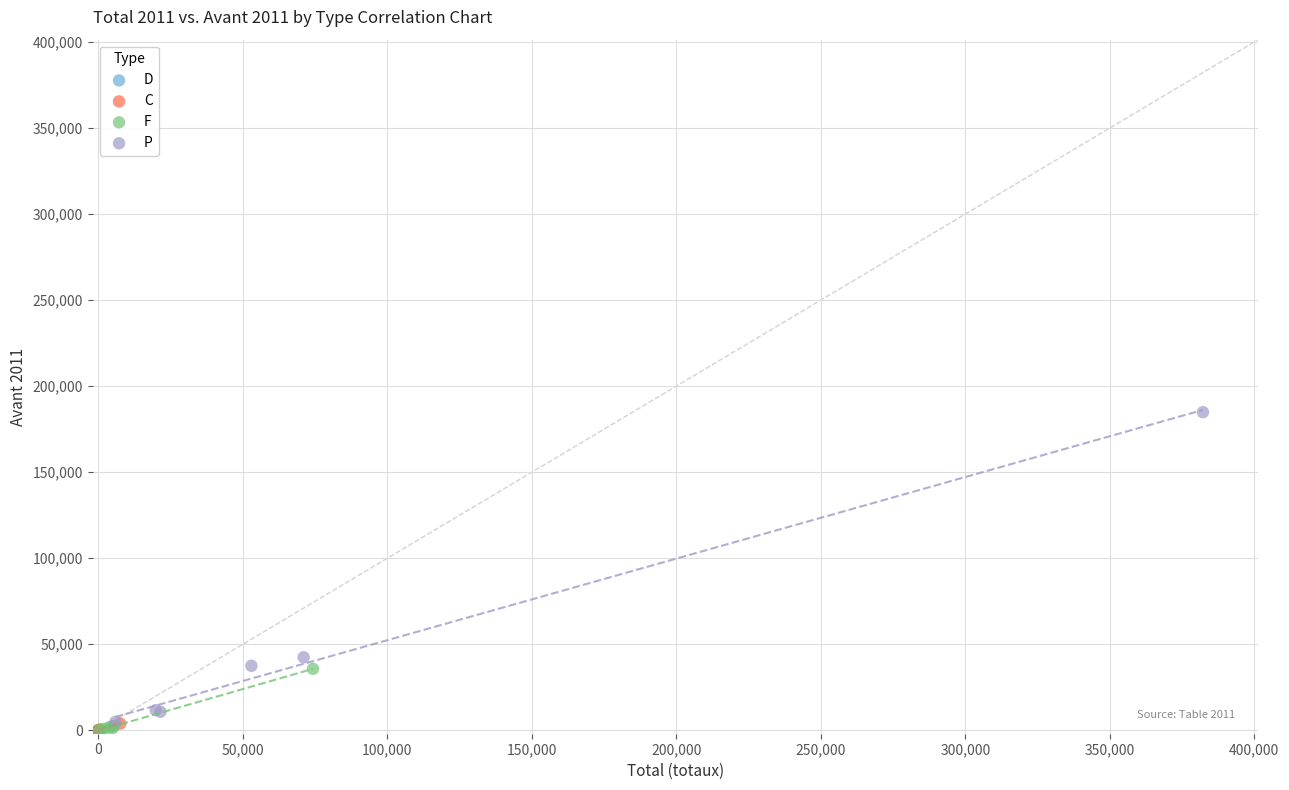

Which series reaches the maximum Y coordinate?

P